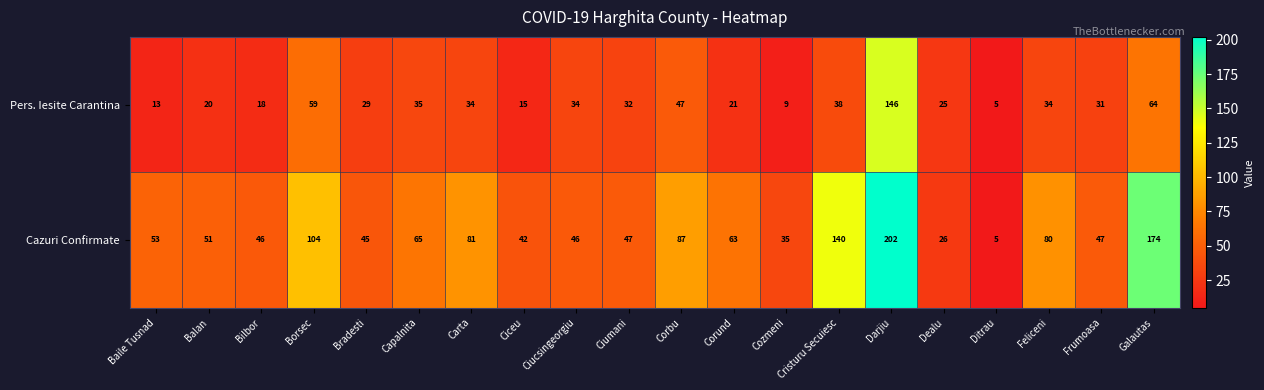

Where is Pers. Iesite Carantina nearest to the value 75?

Galautas